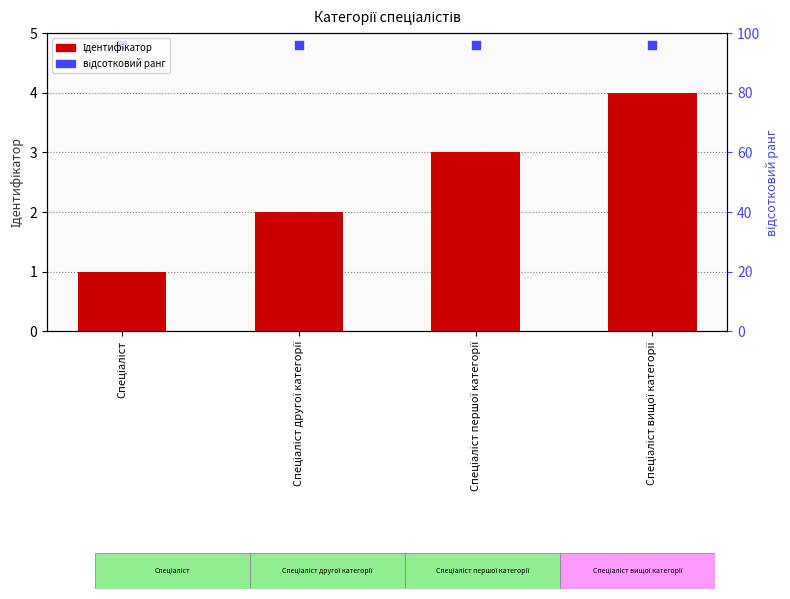

Is the value of відсотковий ранг at Спеціаліст другої категорії greater than the value of Ідентифікатор at Спеціаліст вищої категорії?

Yes